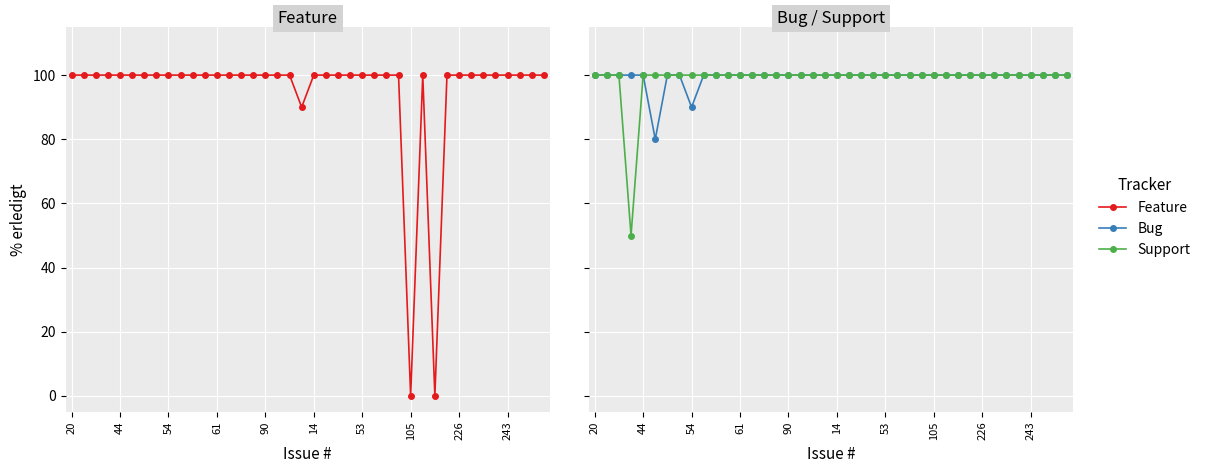

True or false: Feature and Bug cross at least once.

False